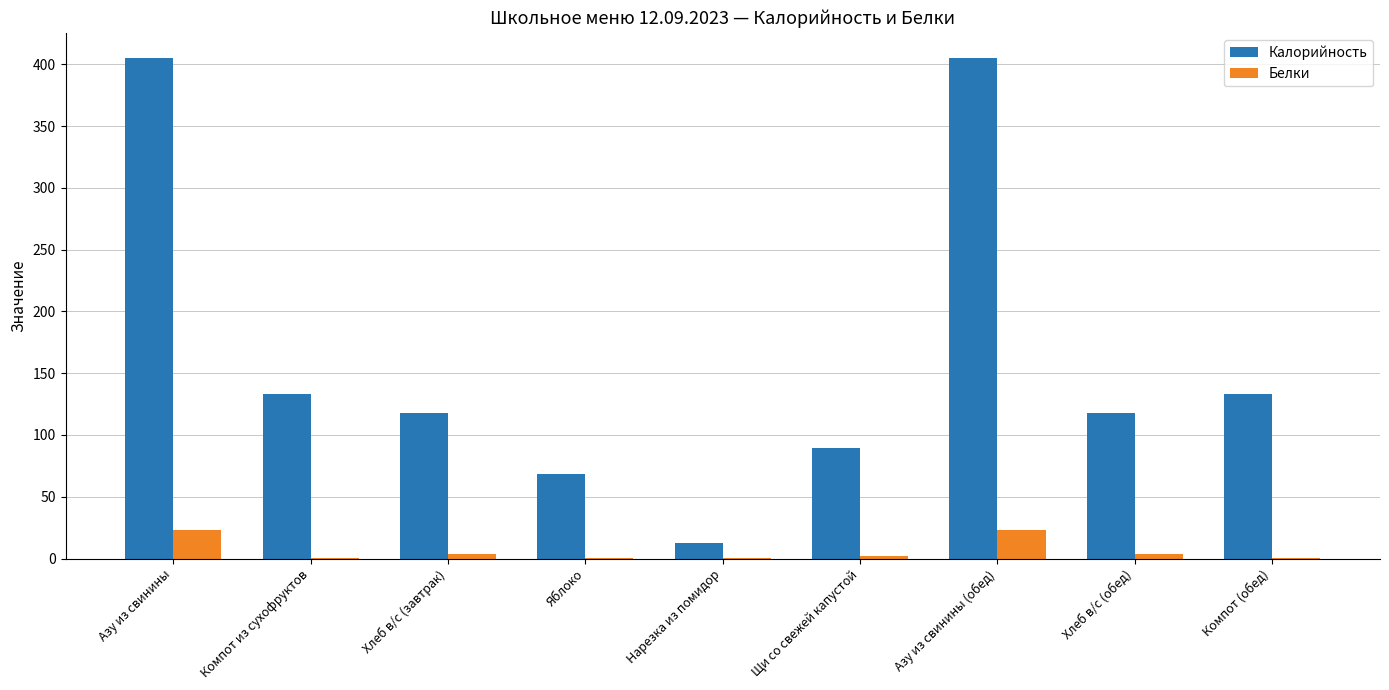

Between Компот из сухофруктов and Яблоко, which series saw the biggest shift?

Калорийность